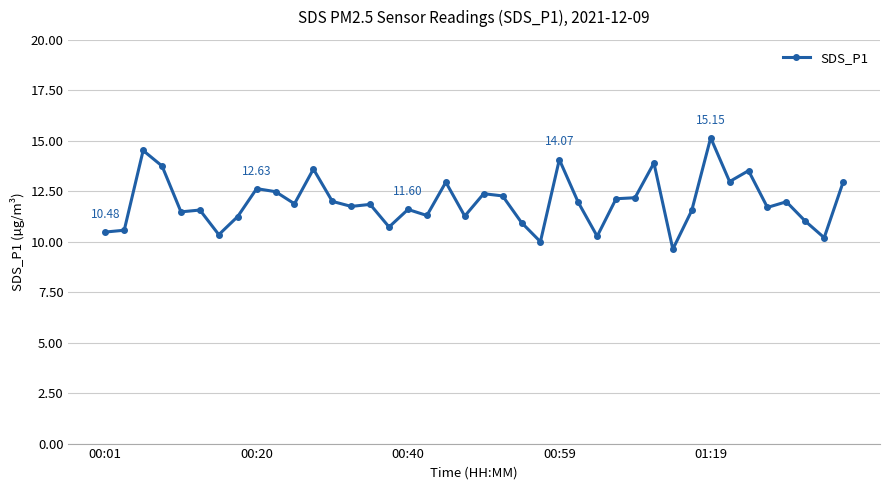

What is the difference between the maximum and minimum values?

5.5